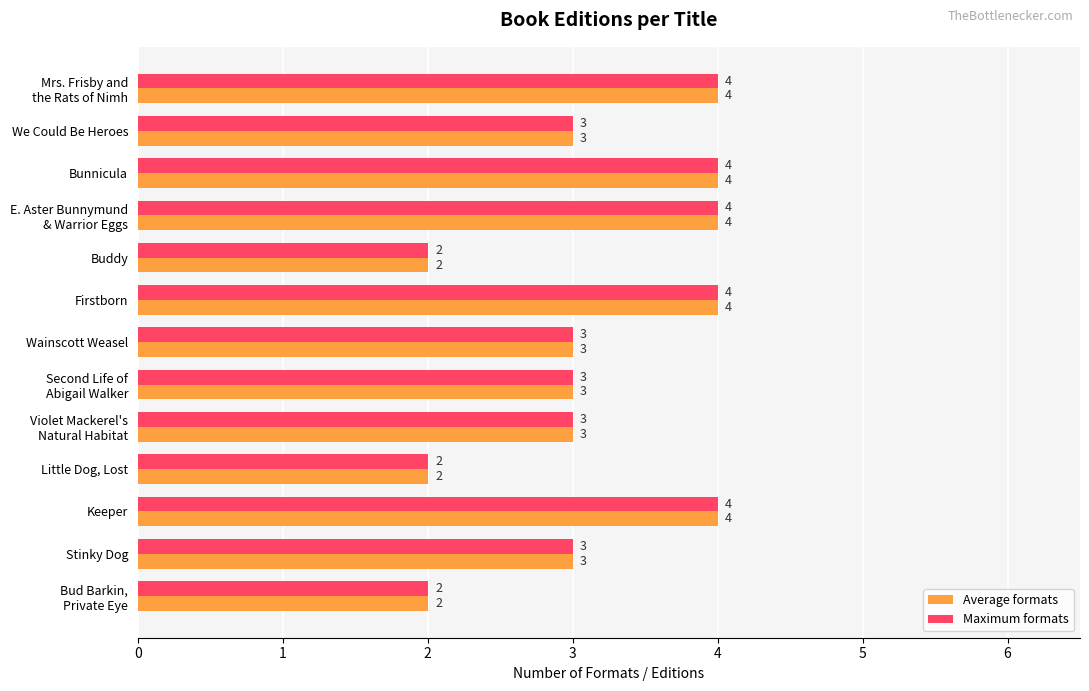

The value of Average formats at Keeper is 7. True or false?

False